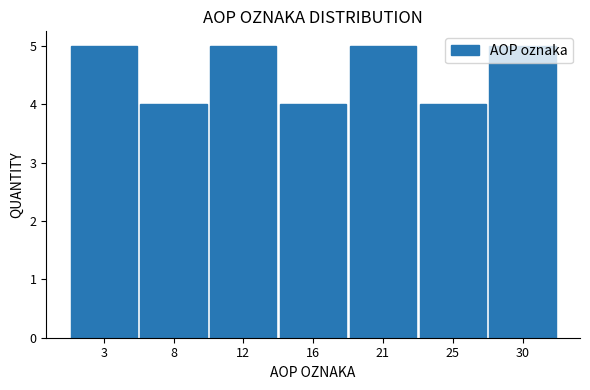

What is the ratio of the value at 16 to the value at 12?

0.8